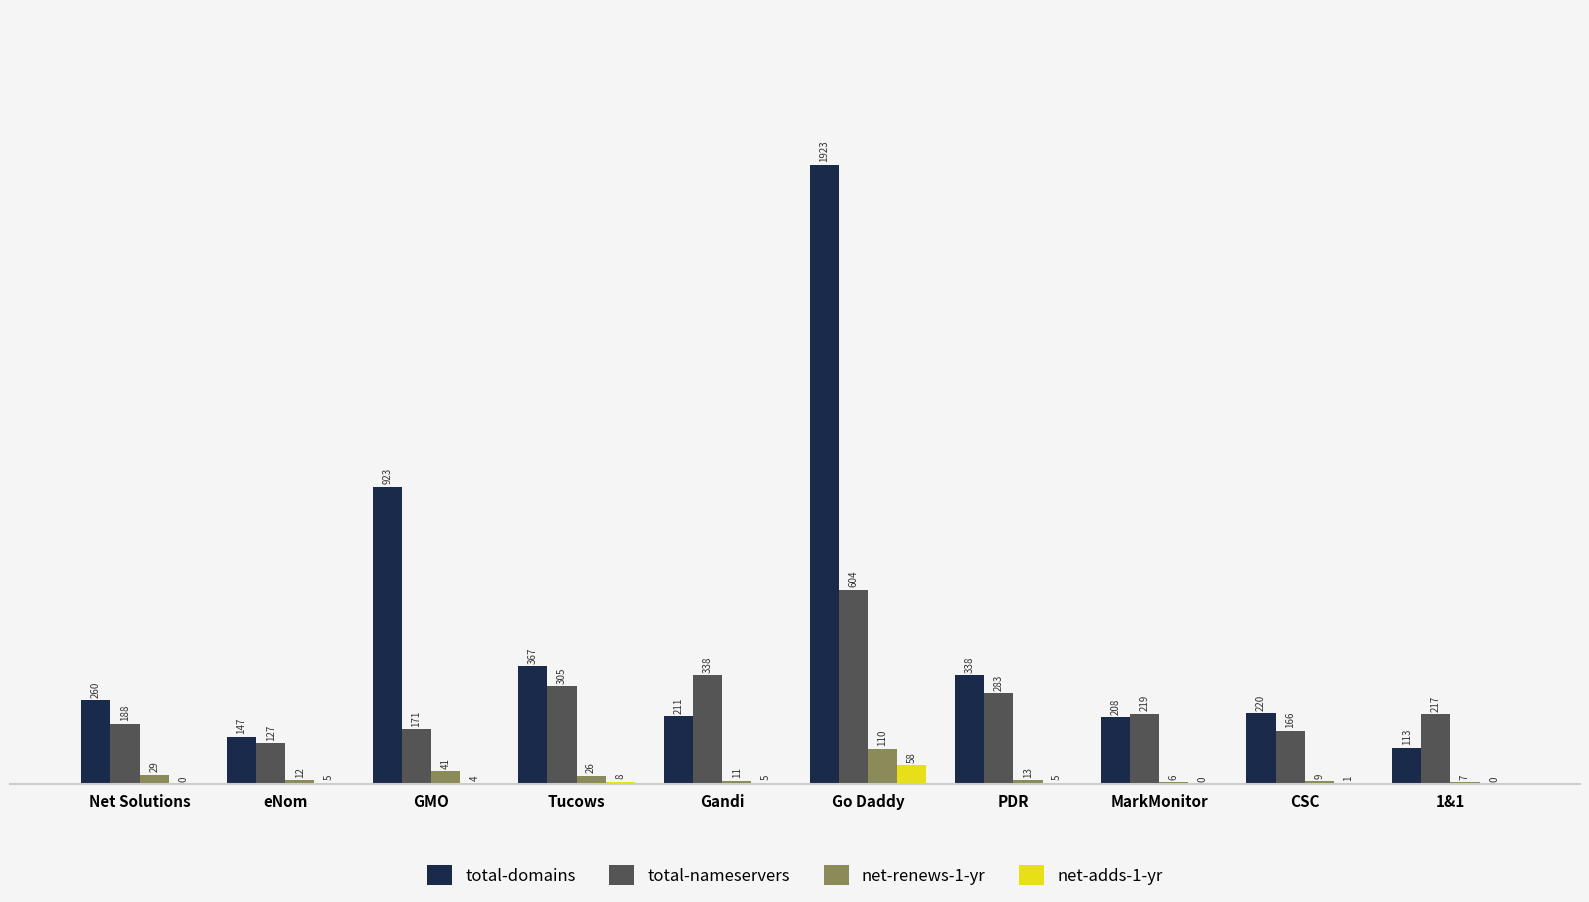

Is it true that total-domains equals 147 at eNom?

True